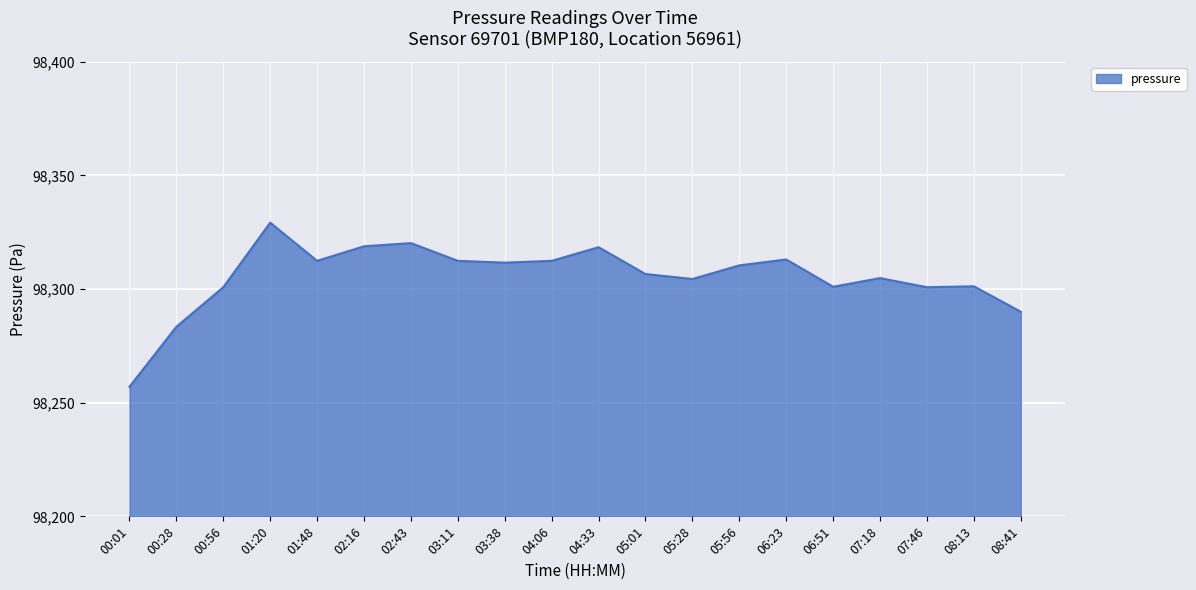

What is the difference between the second highest and second lowest values?

36.8